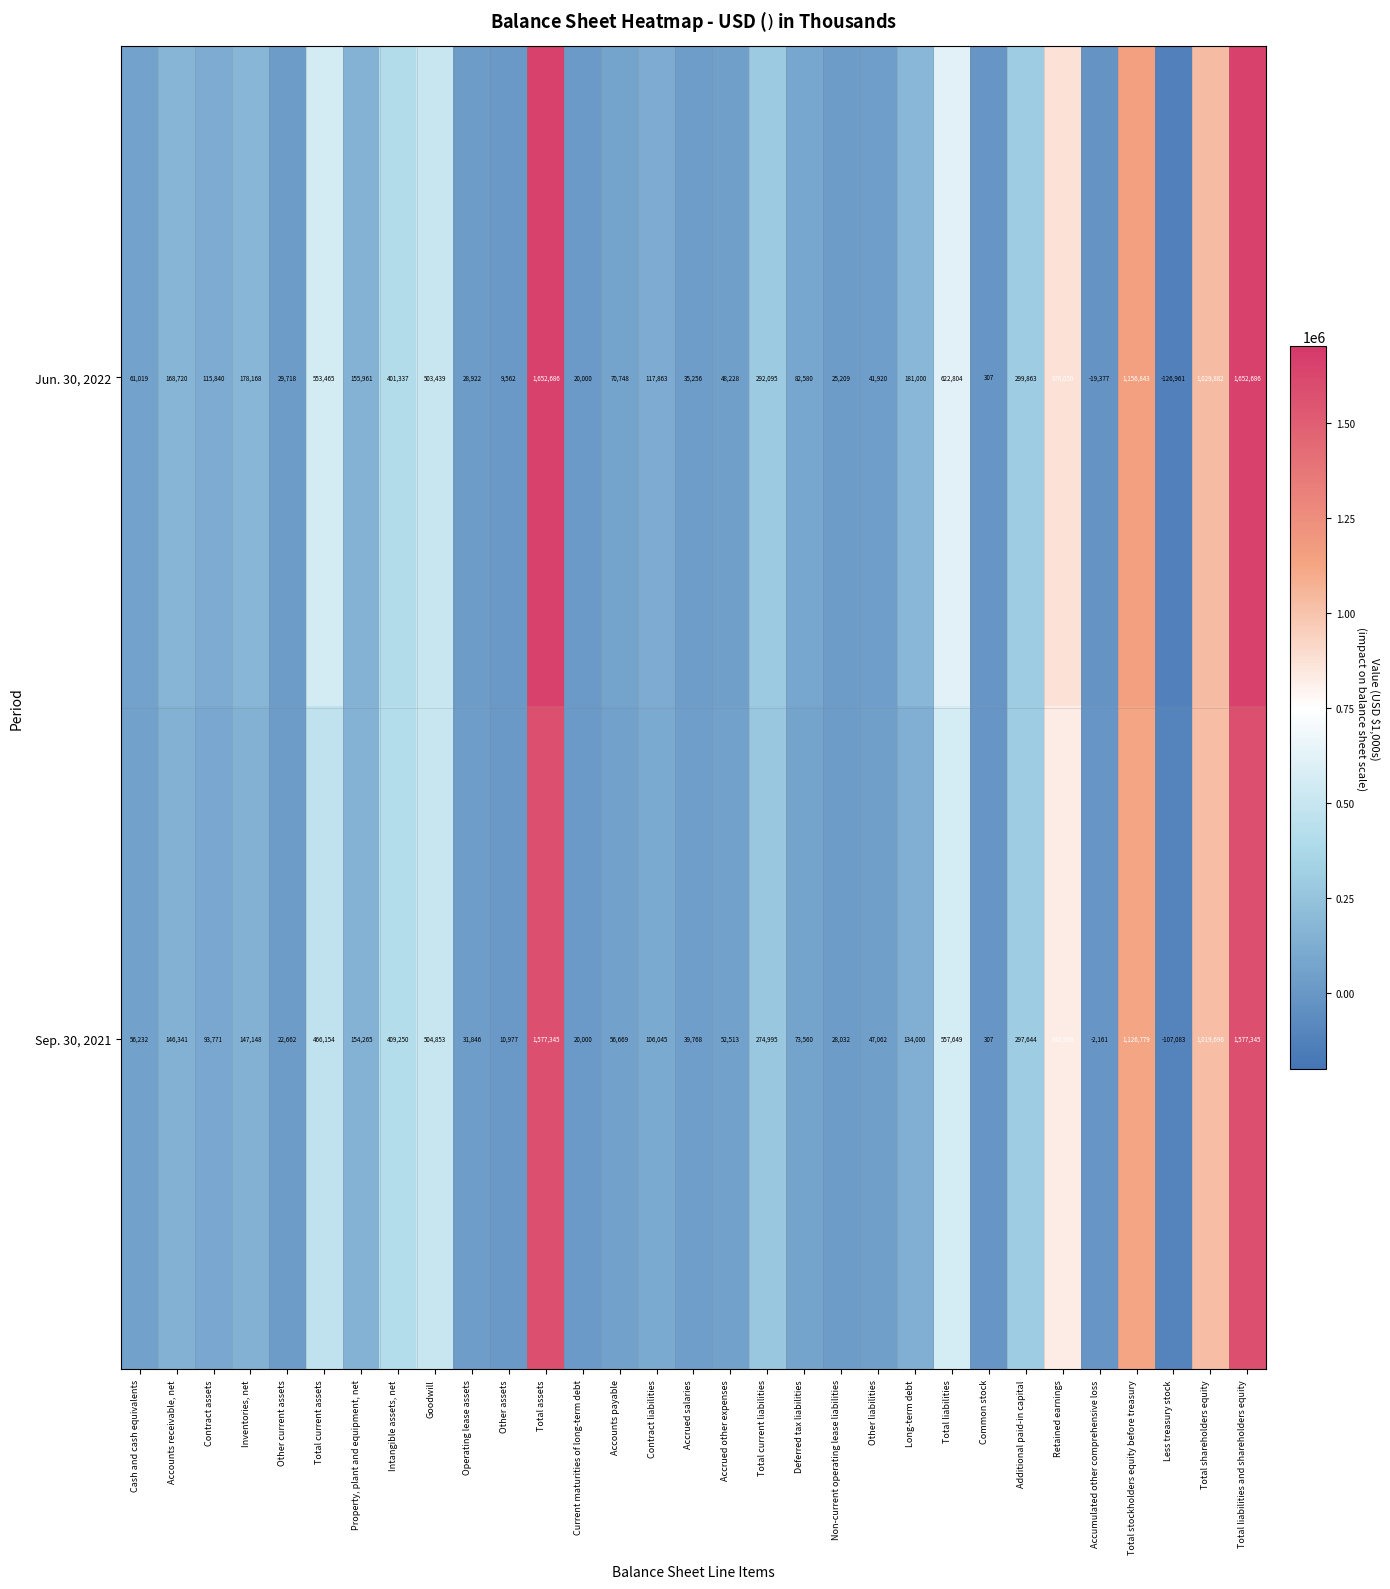

What is the lowest value of the Jun. 30, 2022 series?

-126961